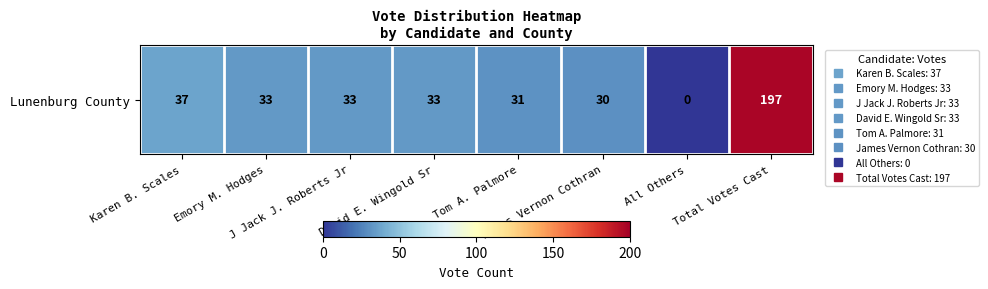

How many data points are less than 33?

3